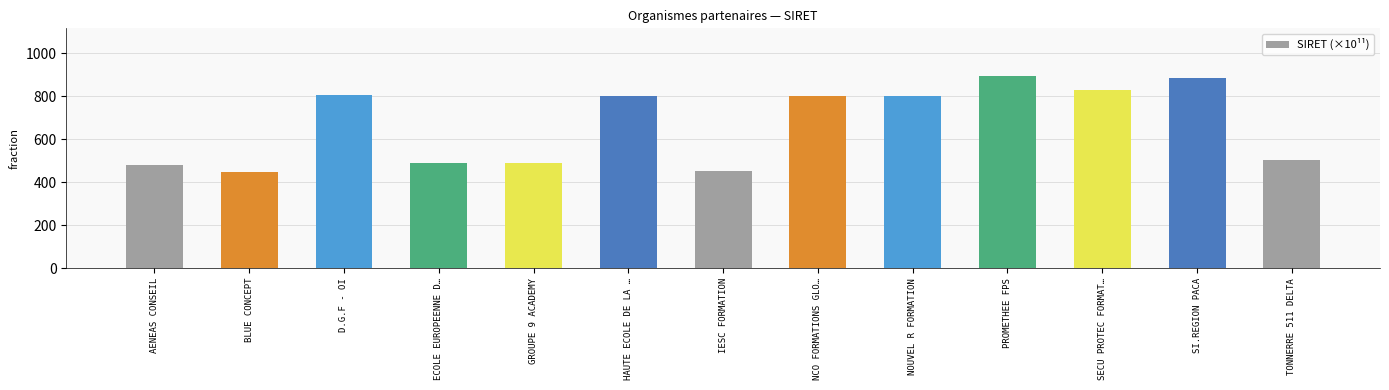

What is the minimum value shown in the chart?

447.6